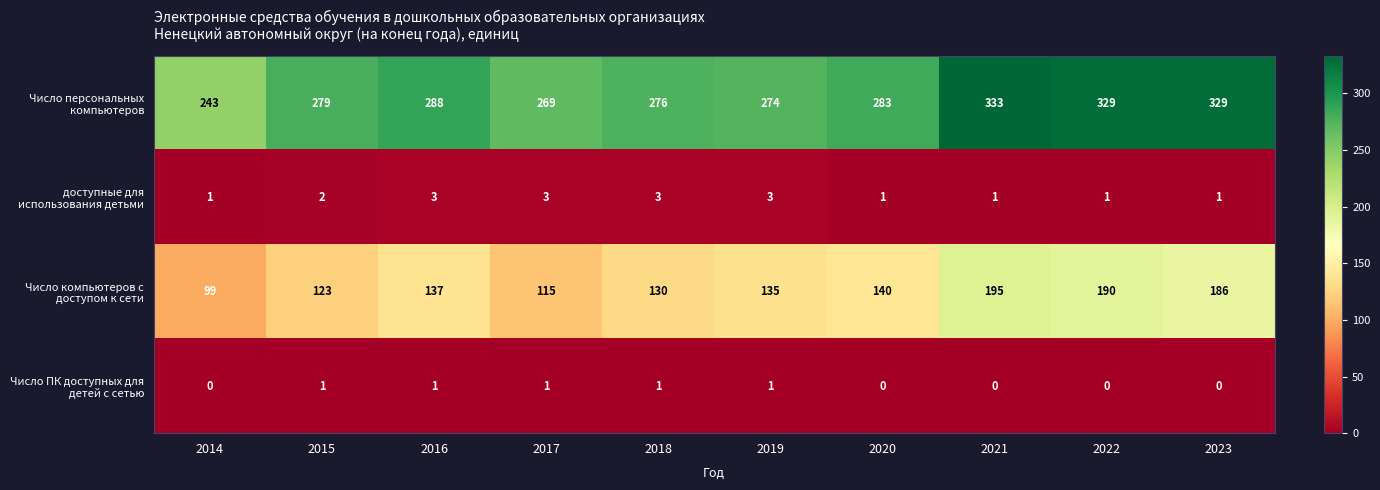

List the labels in order of Число компьютеров с доступом к сети value, largest first.

2021, 2022, 2023, 2020, 2016, 2019, 2018, 2015, 2017, 2014